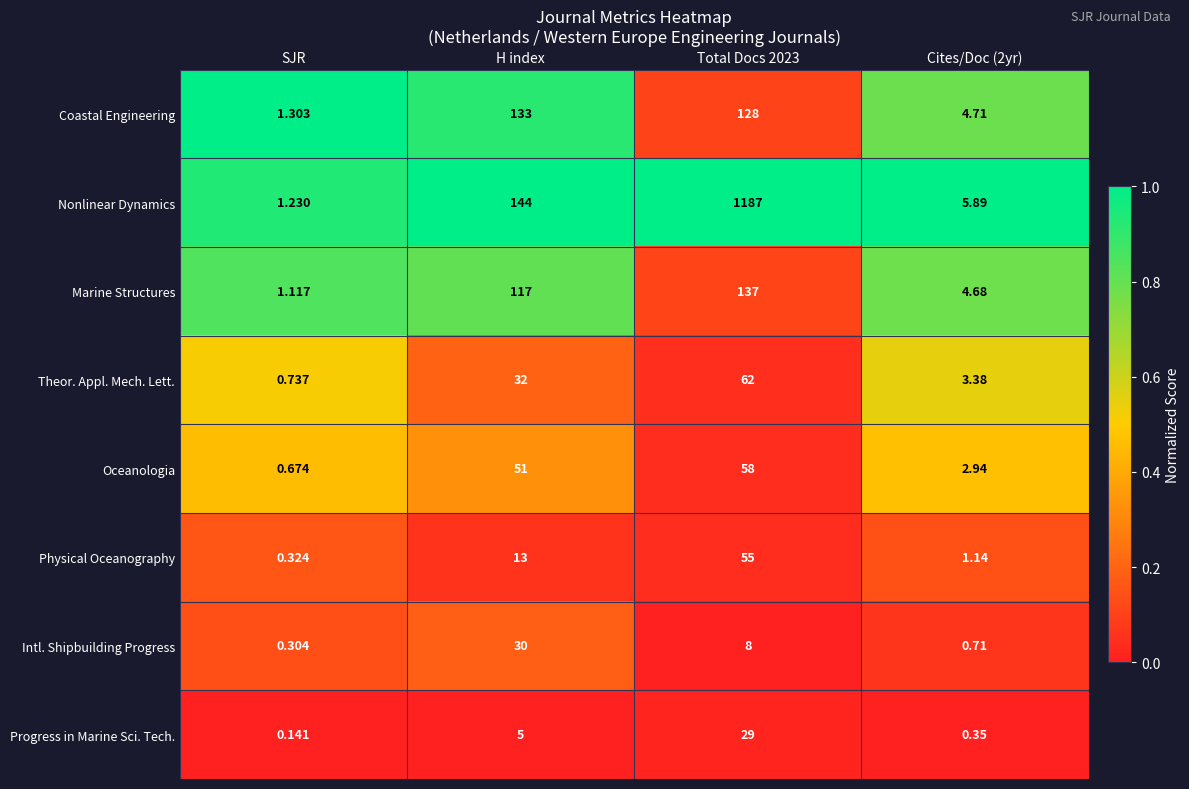

Which series has the largest total across all categories?

Nonlinear Dynamics